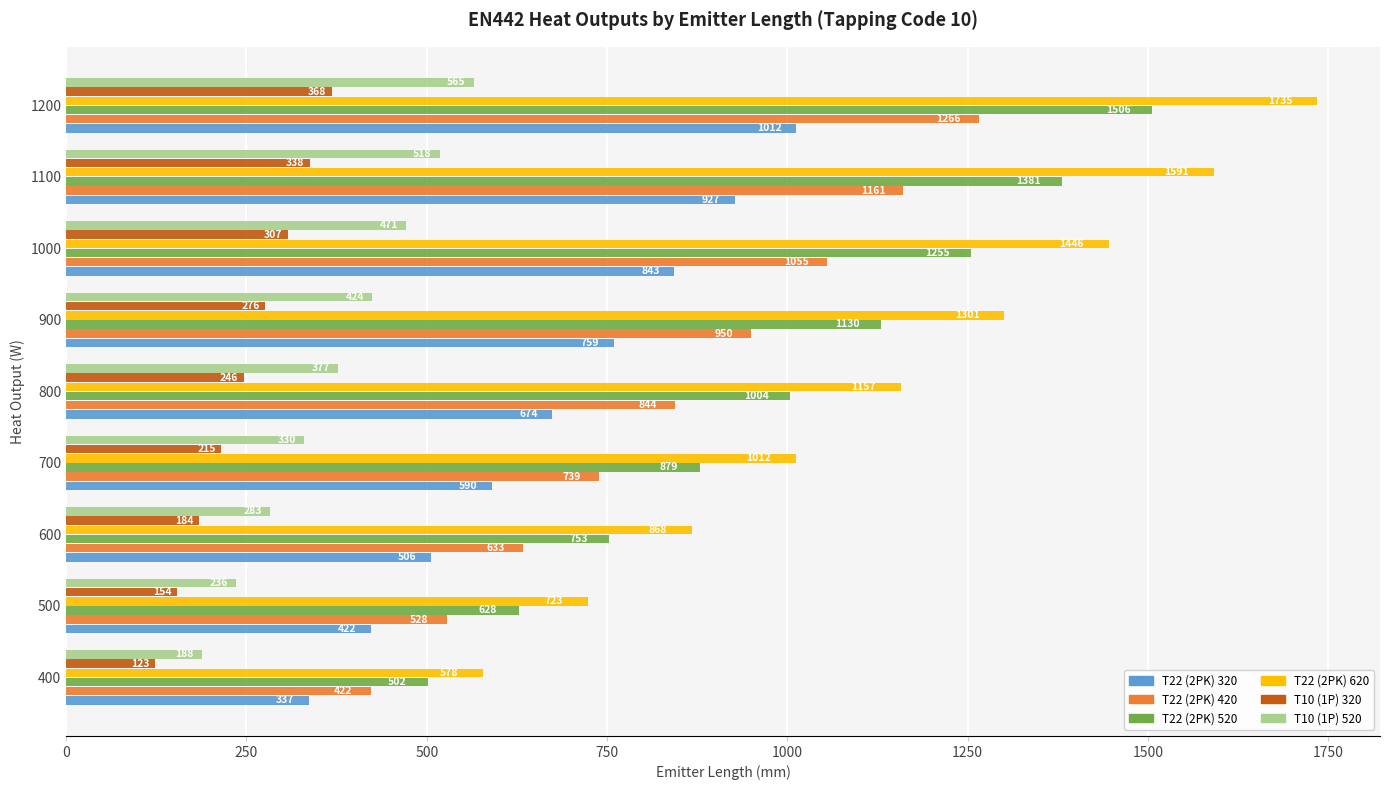

At how many categories does at least one series exceed 1303?

3